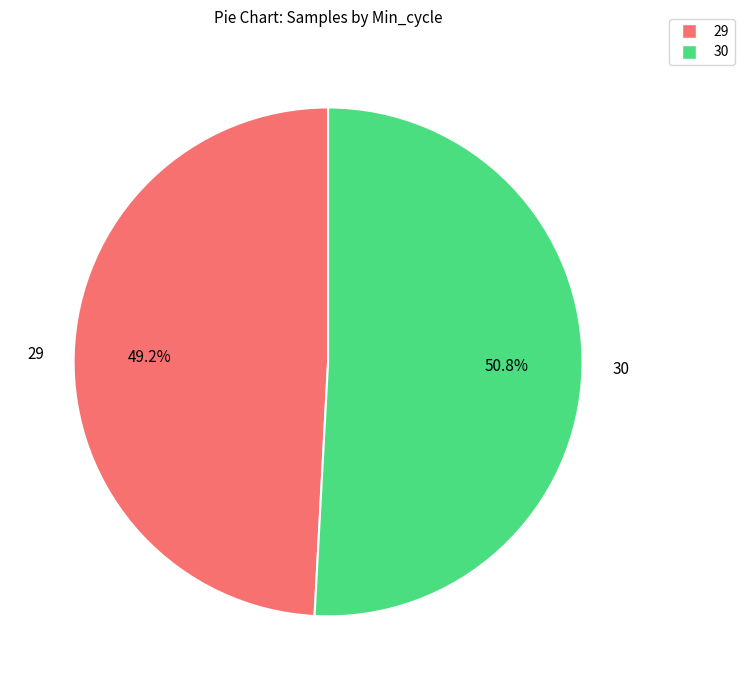

Rank the categories by value from highest to lowest.

30, 29